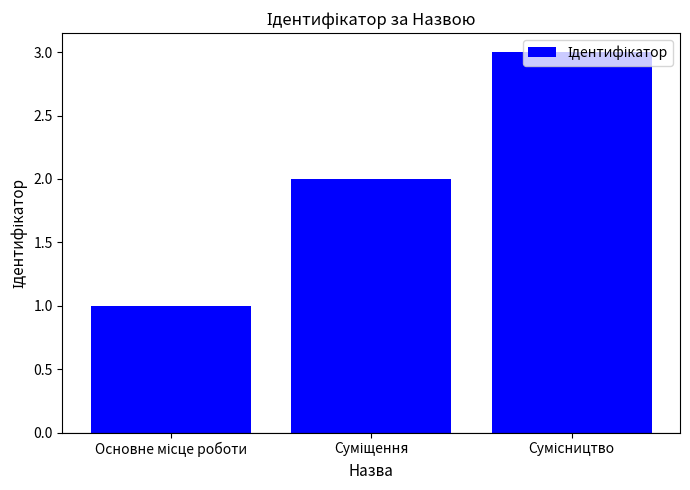

What is the sum of all values?

6